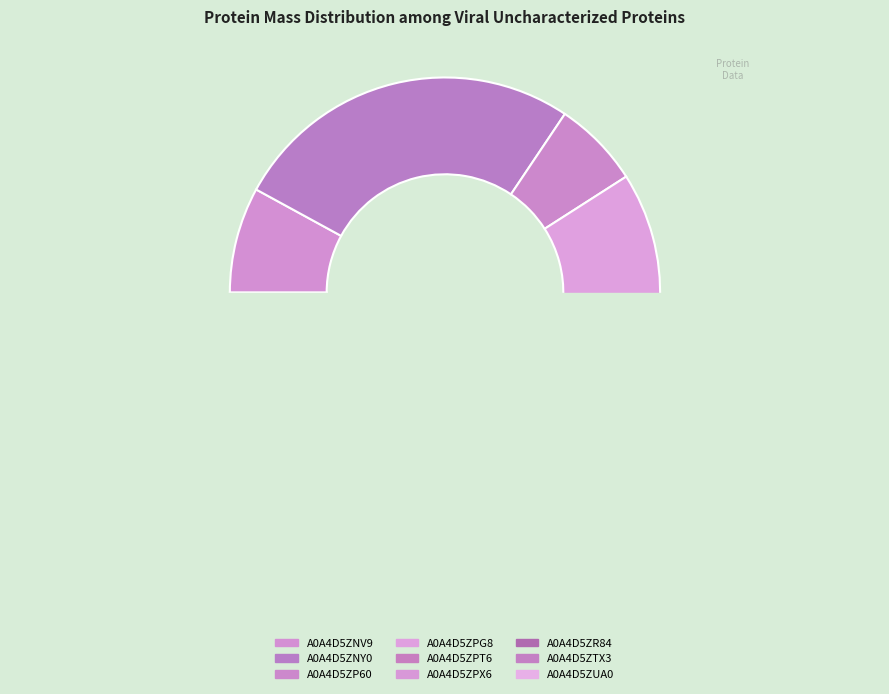

Which category has the smallest portion of the pie?

A0A4D5ZP60